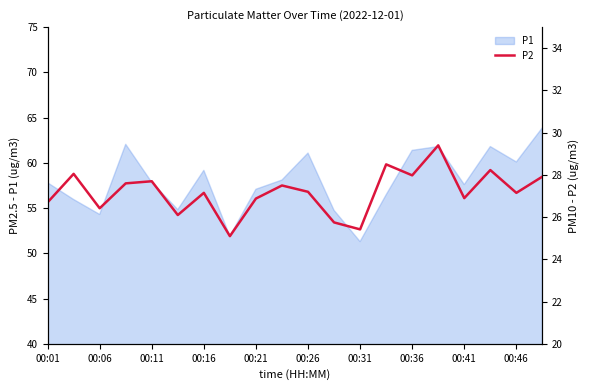

What is the approximate value at 13?

28.5